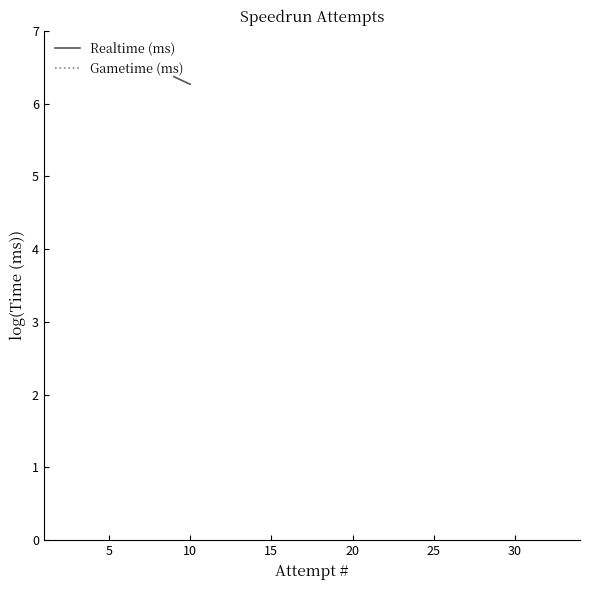

True or false: Realtime (ms) has more than 0 points higher than both neighbors.

False